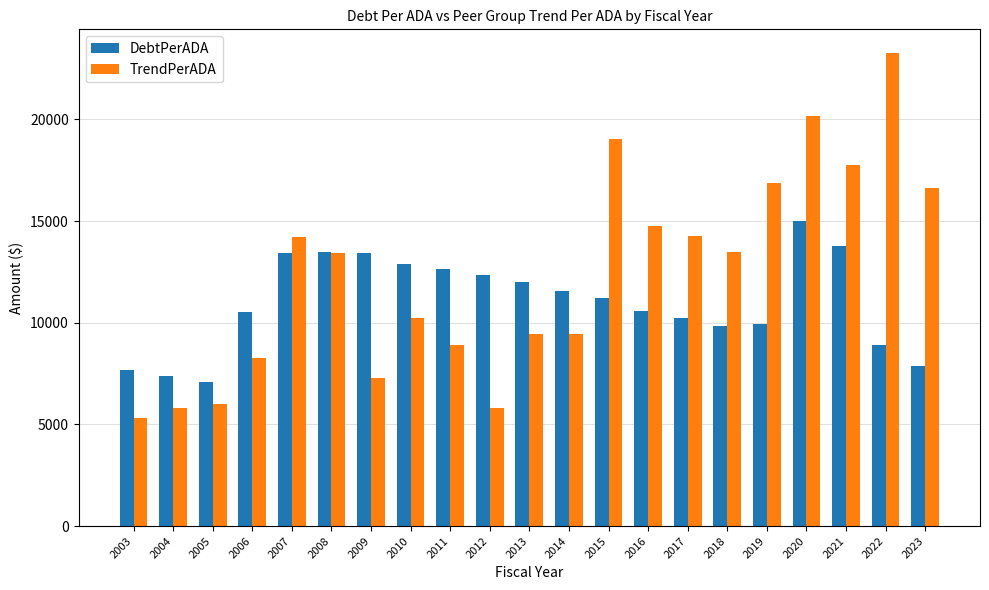

What is the difference between the maximum and minimum values in the TrendPerADA series?

17934.9